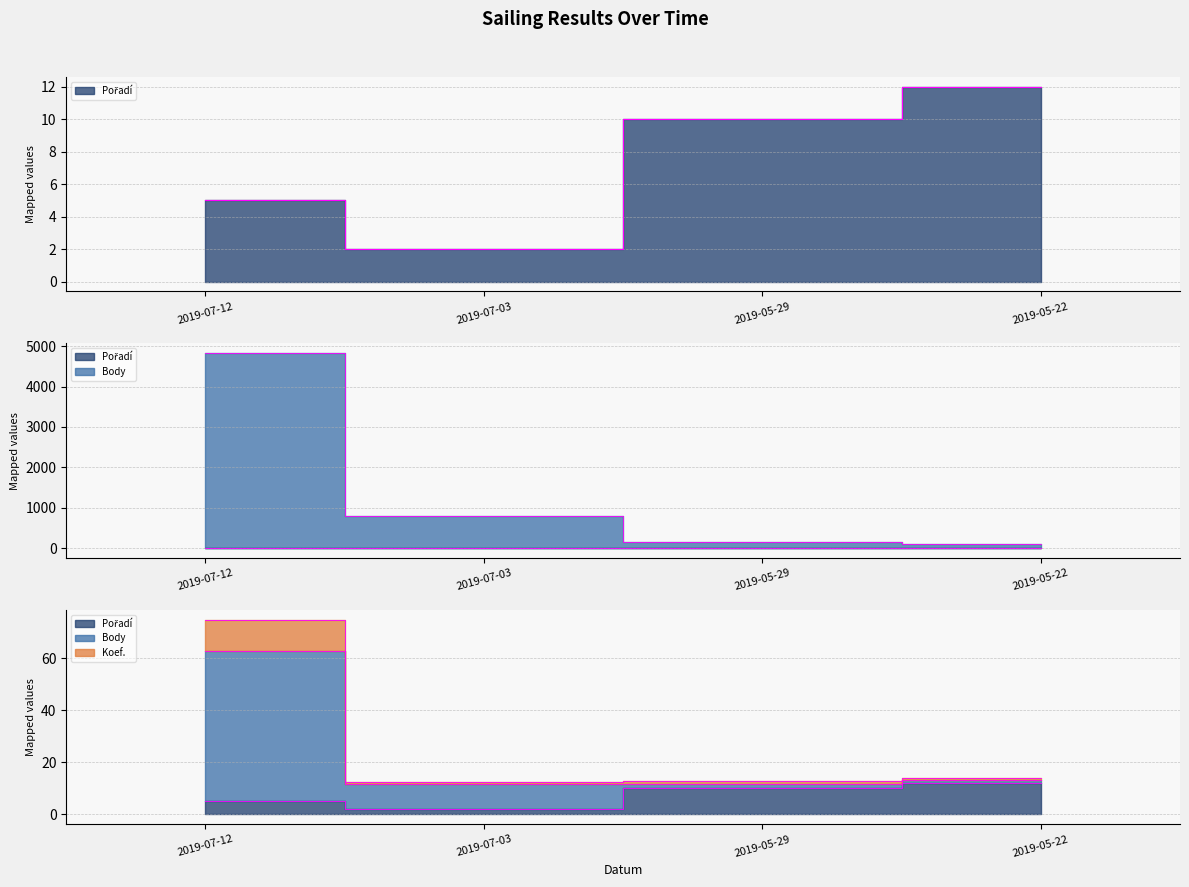

At which label is Pořadí closest to 7?

2019-07-12